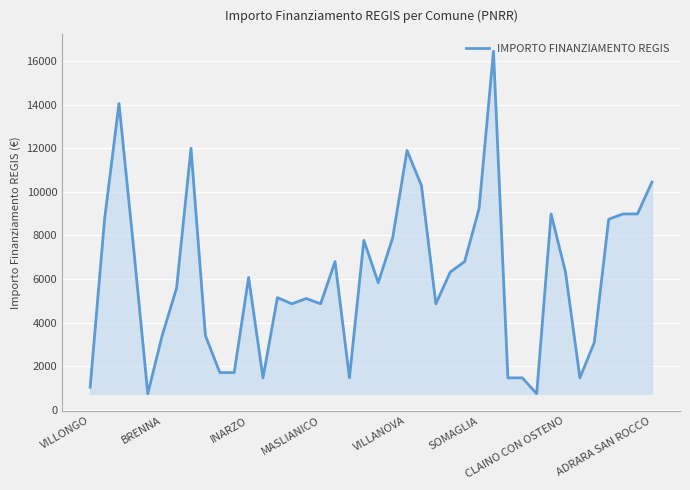

What is the maximum value shown in the chart?

16464